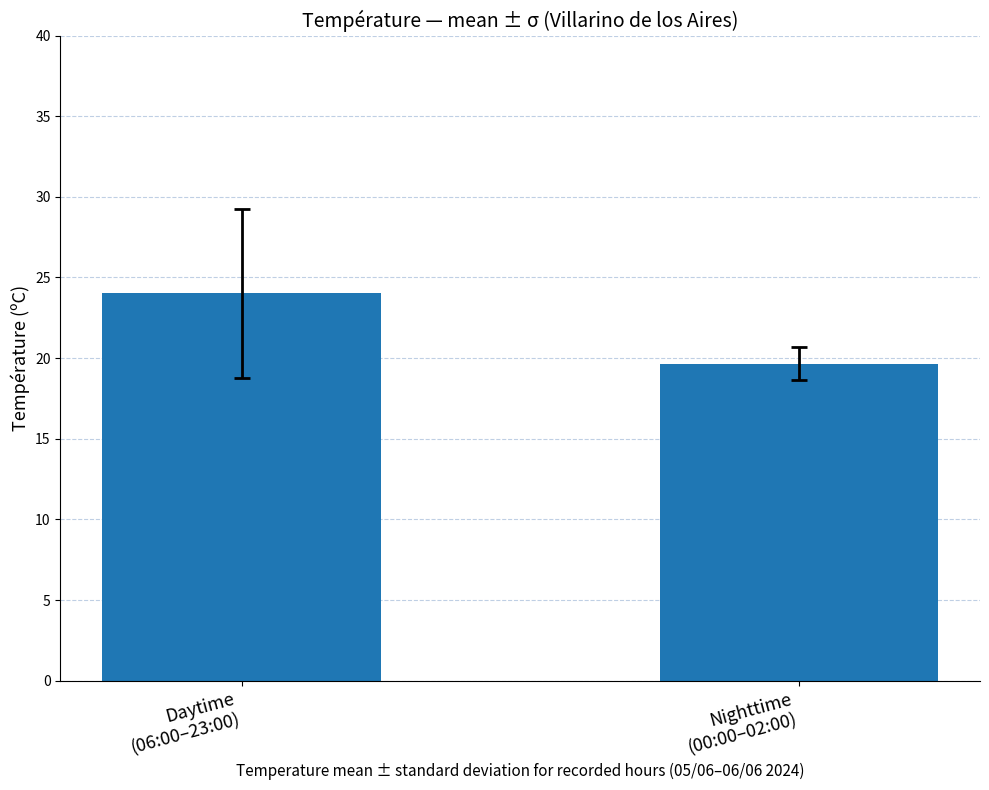

What is the label of the 2nd bar from the right?

Daytime
(06:00–23:00)